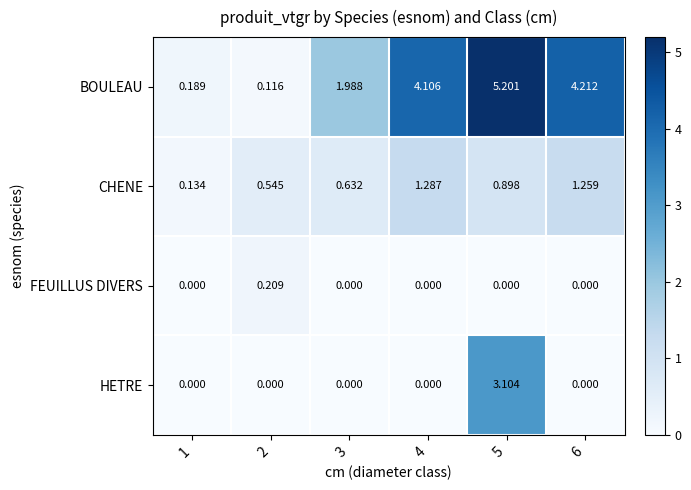

Which series changed the most between 1 and 2?

CHENE